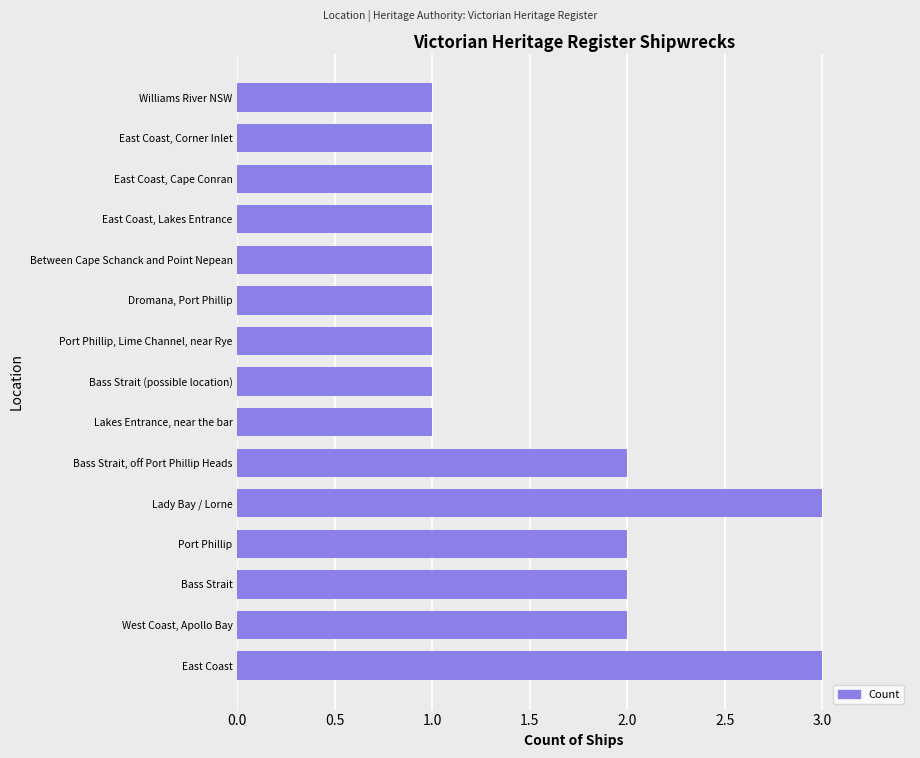

Reading bottom to top, list all the values displayed in this chart.

3	2	2	2	3	2	1	1	1	1	1	1	1	1	1